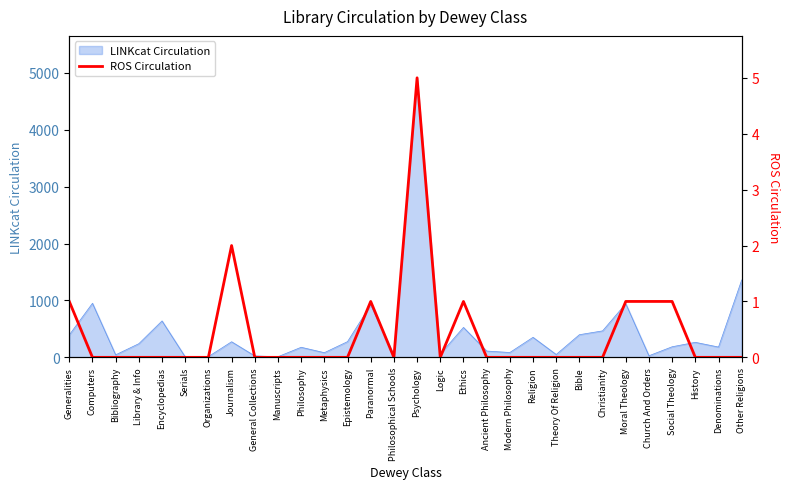

What is the label of the 6th point from the left?

Serials